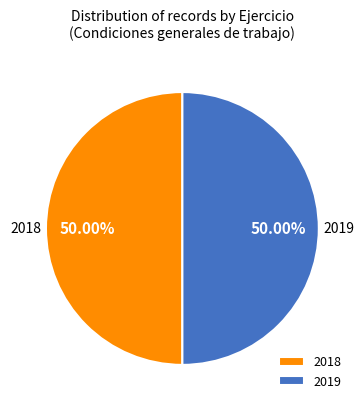

Do 2019 and 2018 together represent more than half of the pie?

Yes